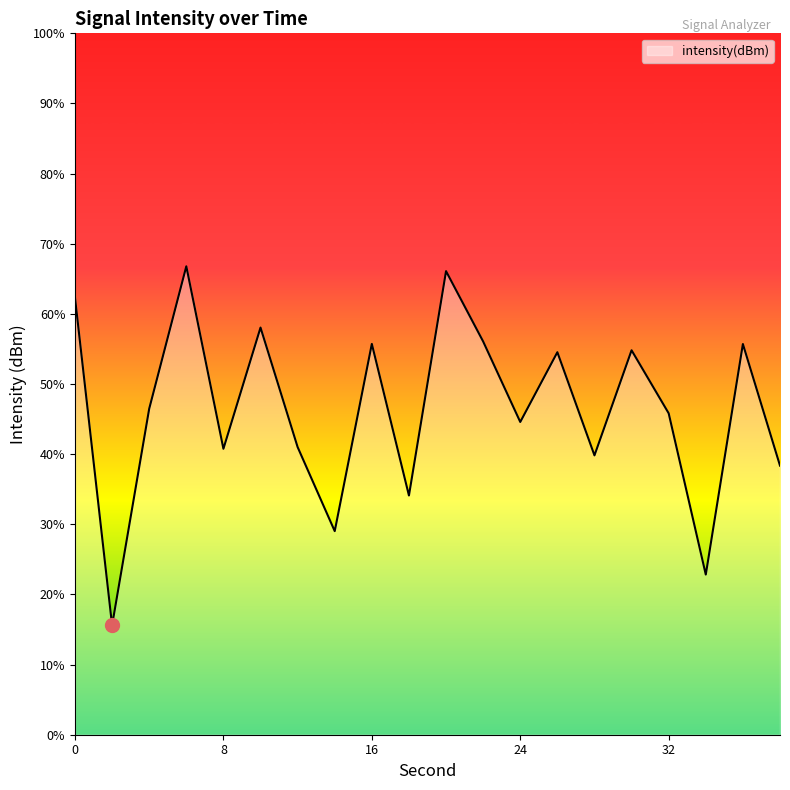

Rank the categories by value from lowest to highest.

2, 34, 14, 18, 38, 28, 8, 12, 24, 32, 4, 26, 30, 36, 16, 22, 10, 0, 20, 6